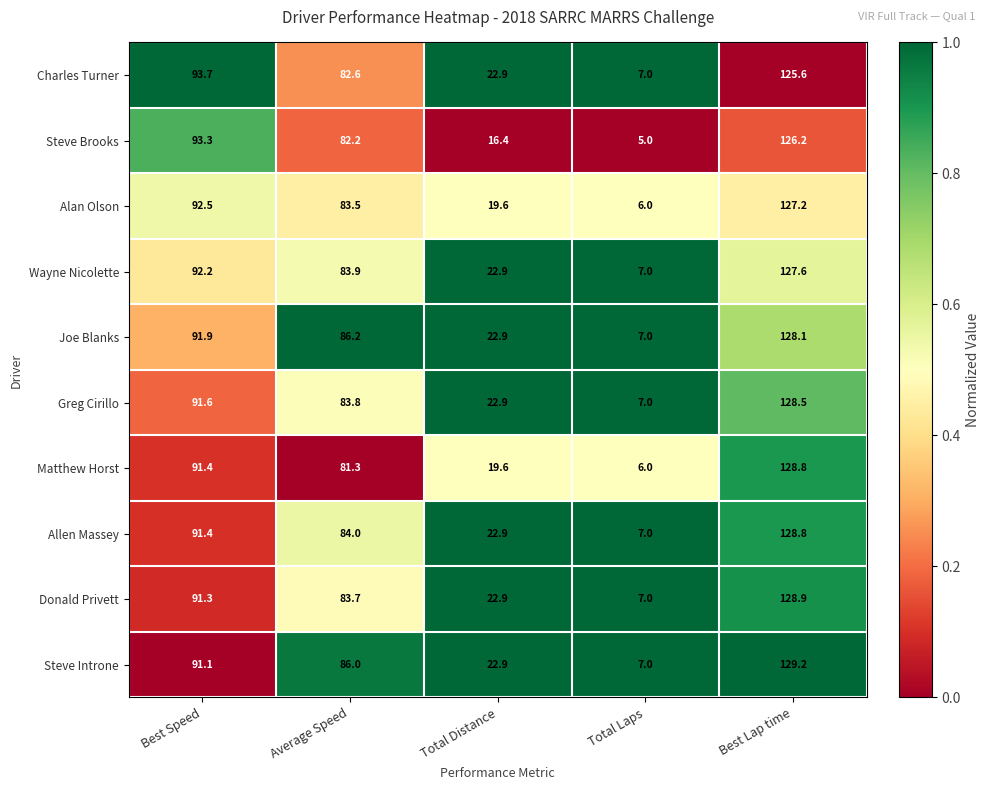

What is the sum of all Allen Massey values?

334.1